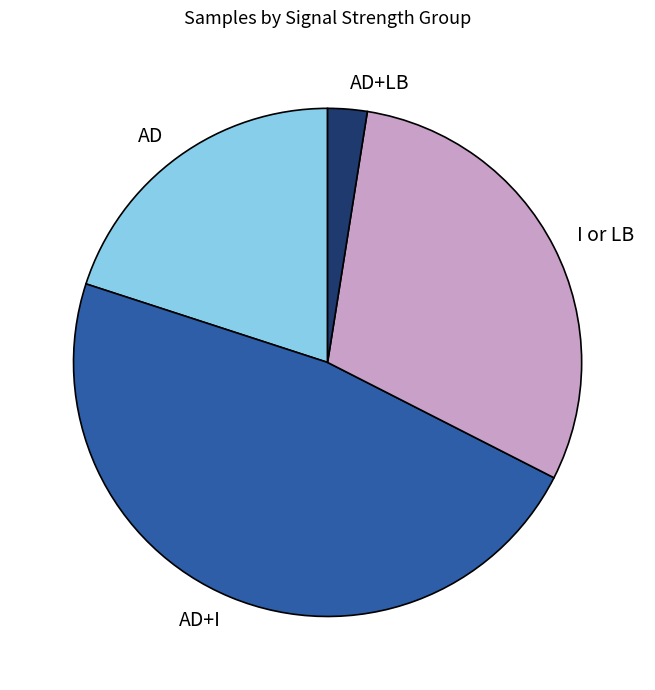

Combined, do I or LB and AD+I account for over 50%?

Yes